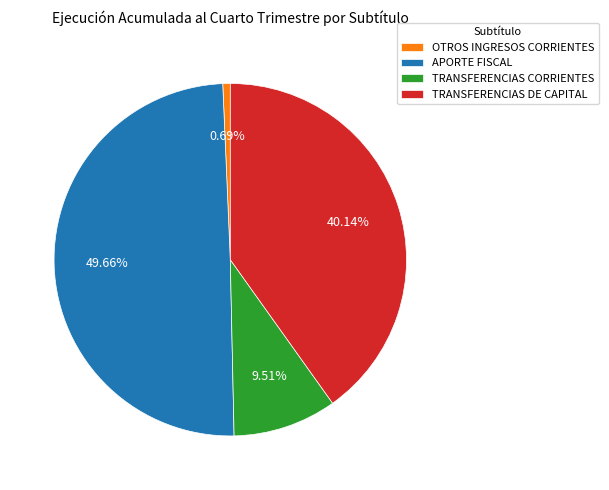

Which category has the biggest portion of the pie?

APORTE FISCAL